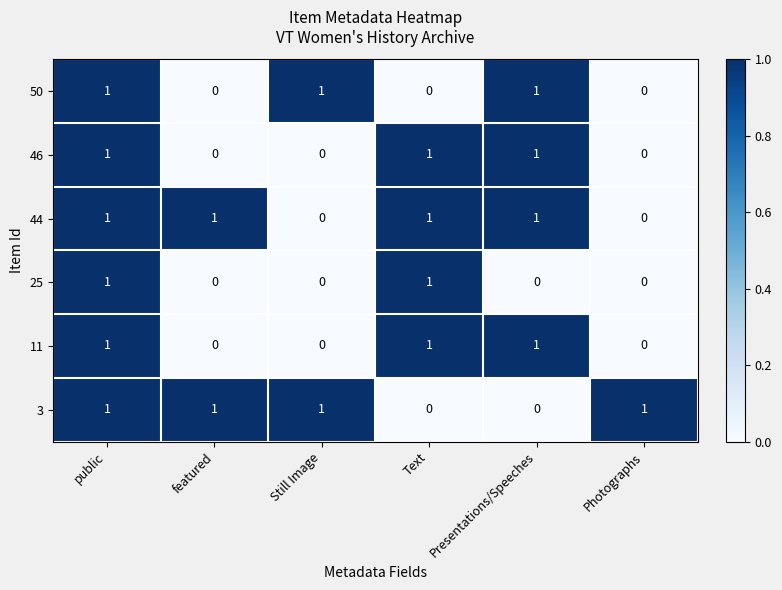

The value of 11 at Still Image is 0. True or false?

True